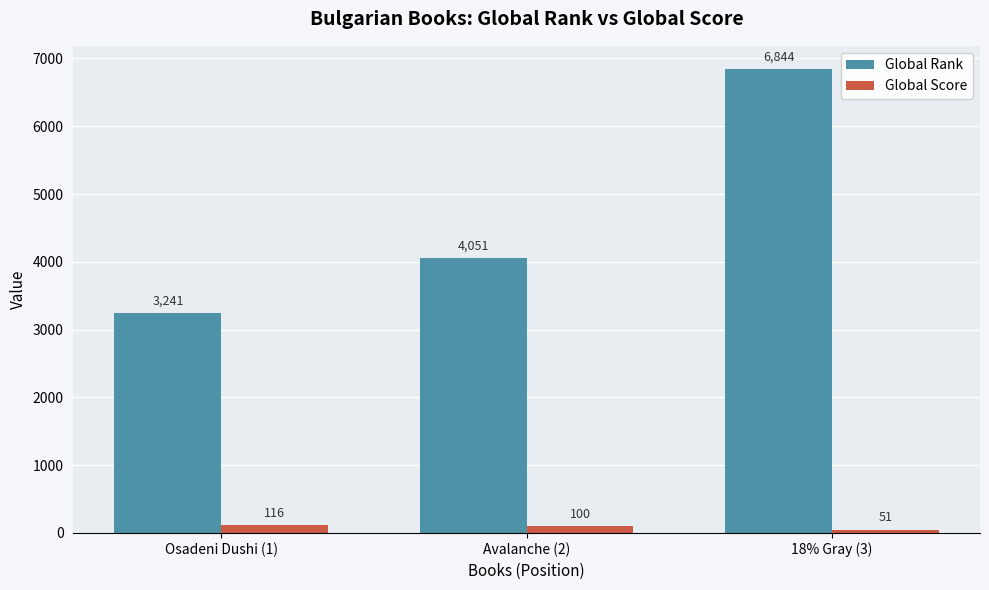

Is it true that Global Rank equals 4051 at Avalanche (2)?

True